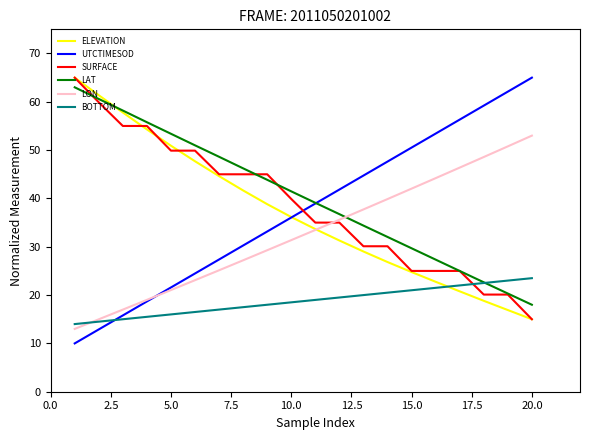

Which series has the widest spread of values?

UTCTIMESOD